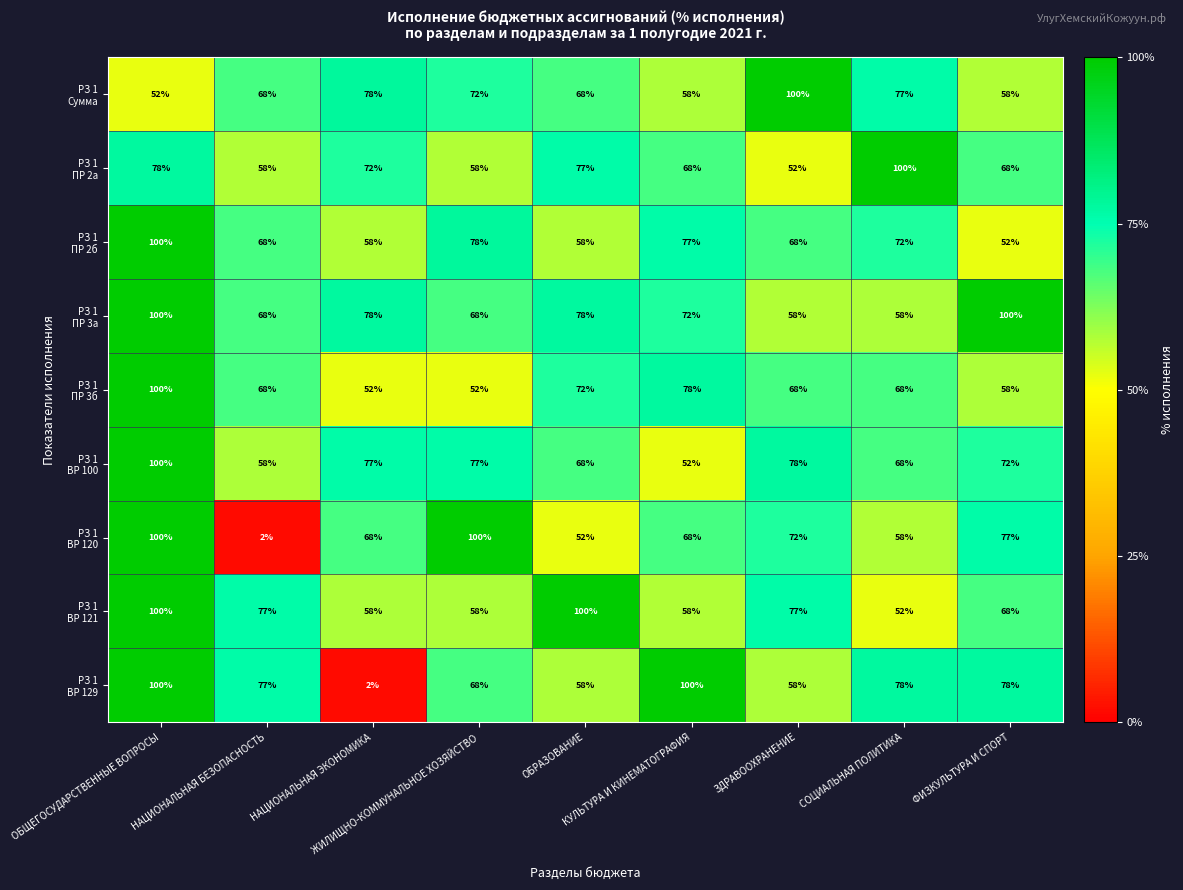

What is the maximum value shown in the chart?

100